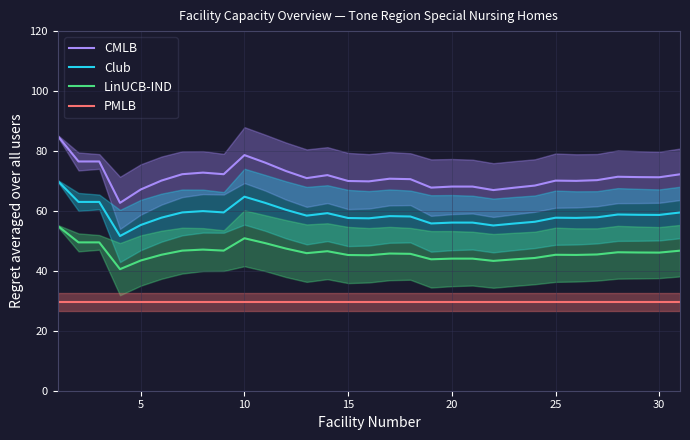

How many lines are shown in the chart?

4